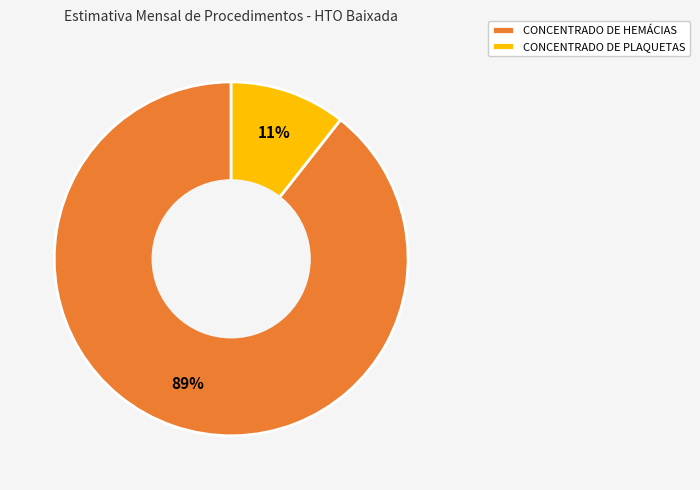

Rank the categories by value from lowest to highest.

CONCENTRADO DE PLAQUETAS, CONCENTRADO DE HEMÁCIAS